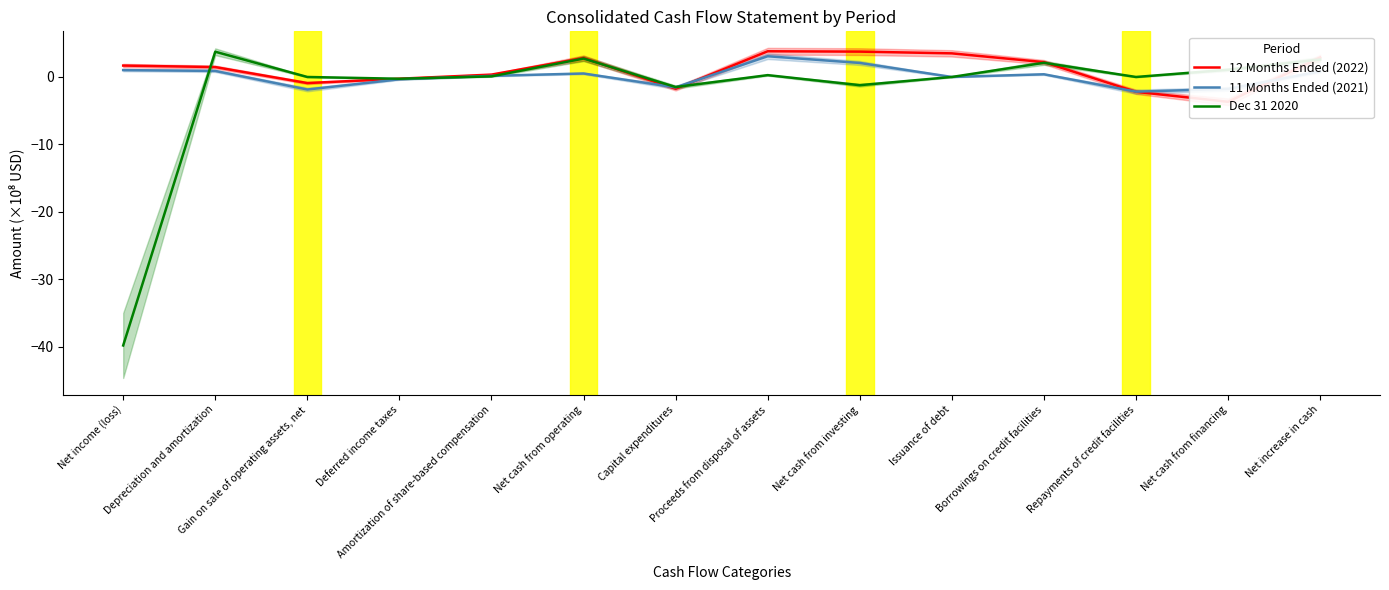

Where is 12 Months Ended (2022) nearest to the value 0?

Deferred income taxes